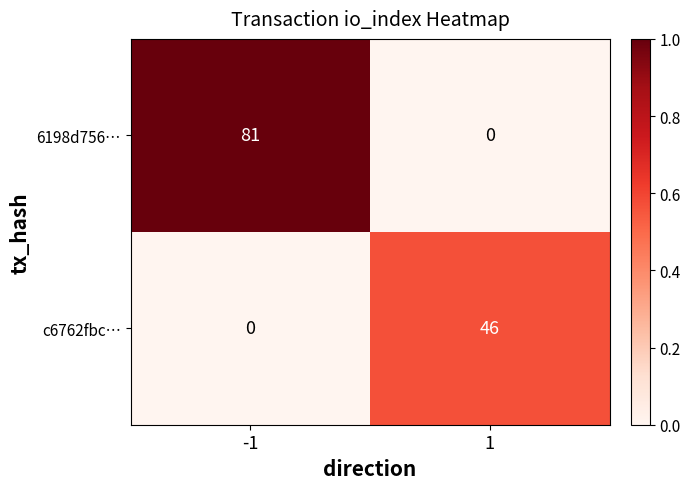

Which series has the widest spread of values?

6198d756…